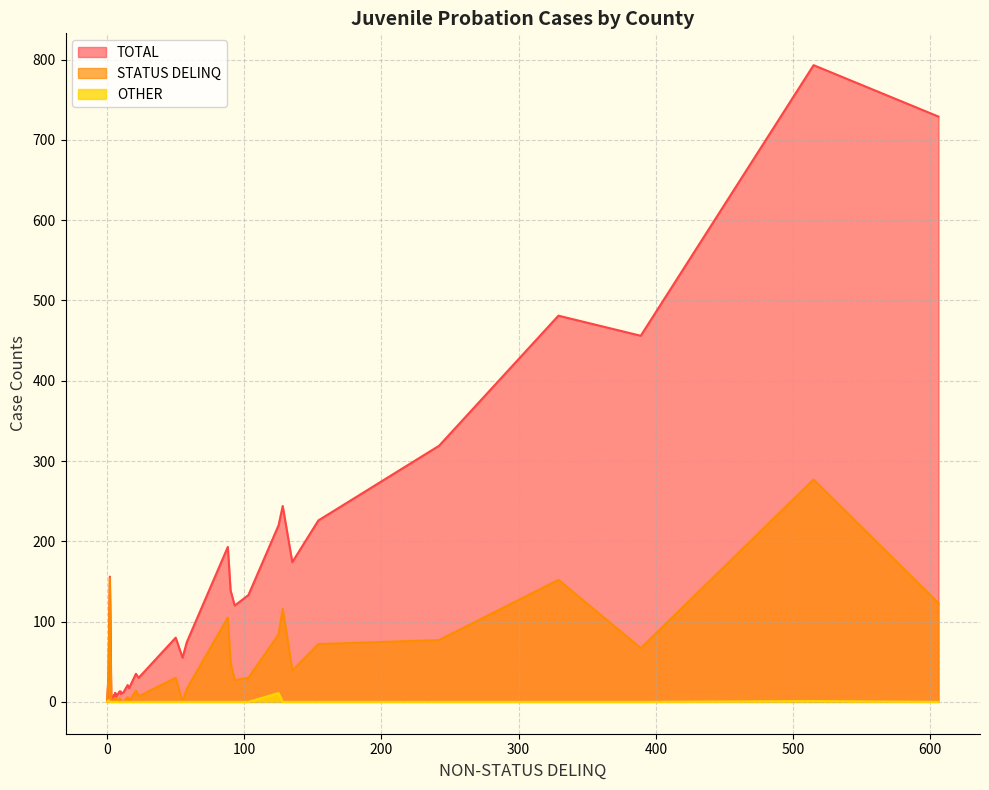

What is the difference between the maximum and minimum values in the OTHER series?

11